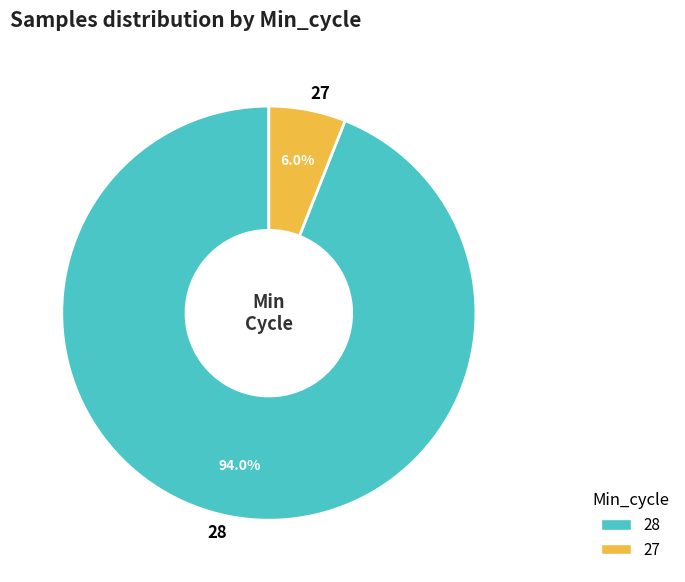

What portion of the pie excludes 28?

6.0%